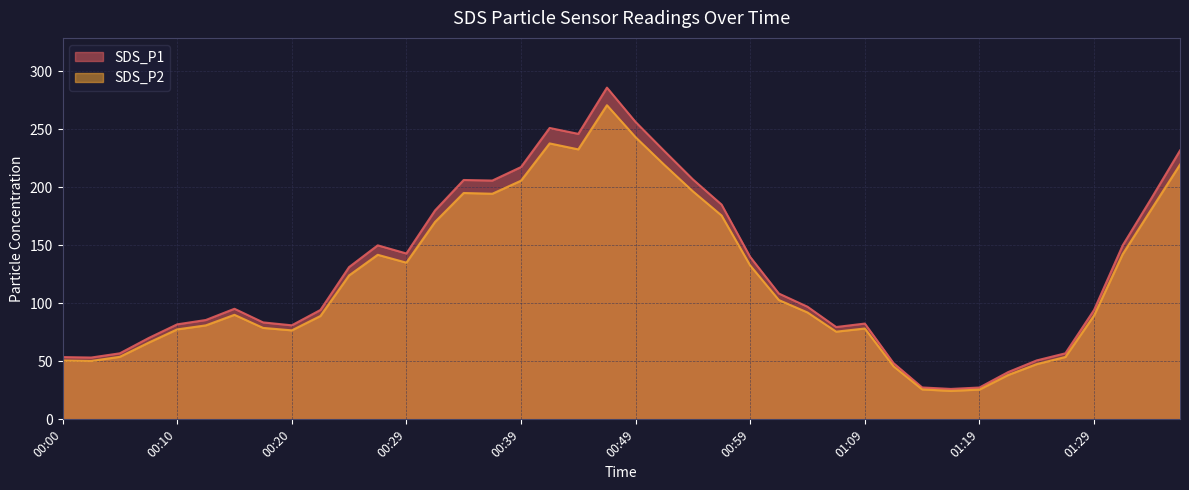

List the series in order of their peak value, lowest first.

SDS_P2, SDS_P1